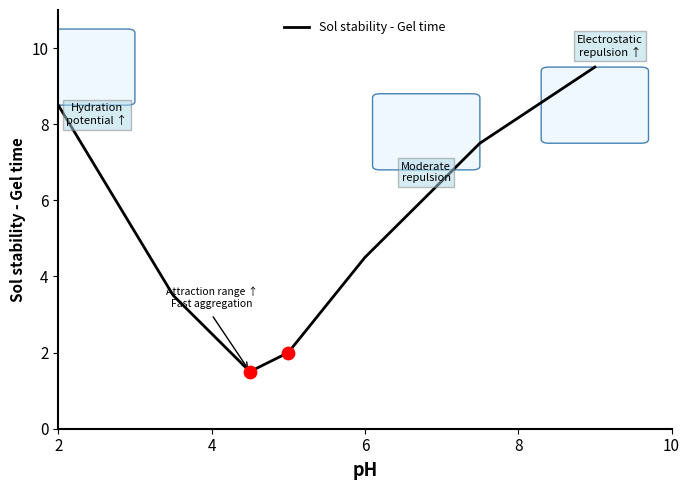

What is the minimum value shown in the chart?

1.5